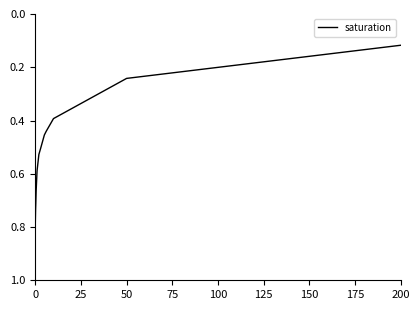

What is the greatest value displayed?

0.8